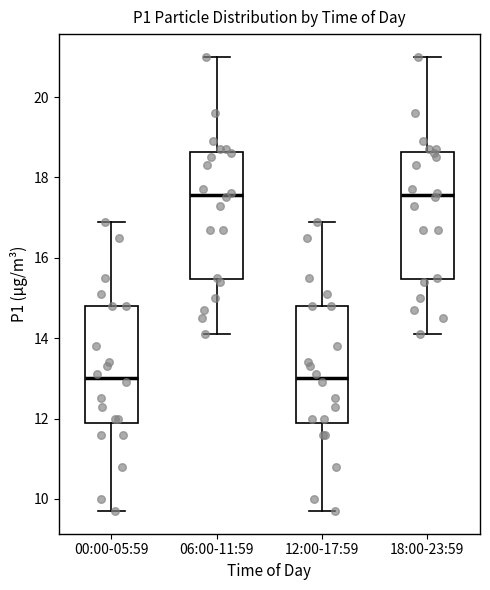

Reading left to right, read every box against the y-axis: the position of its median line, the range the box covers, and the ends of its whiskers. The values are not printed on the chart, so give them approximately, as read against the axis.

00:00-05:59: median 13.0, box 12.0 to 14.8, whiskers 9.8 to 17.0
06:00-11:59: median 17.6, box 15.4 to 18.6, whiskers 14.2 to 21.0
12:00-17:59: median 13.0, box 12.0 to 14.8, whiskers 9.8 to 17.0
18:00-23:59: median 17.6, box 15.4 to 18.6, whiskers 14.2 to 21.0